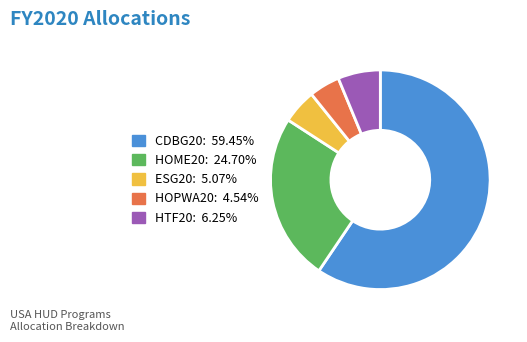

Combined, do HTF20 and HOME20 account for over 50%?

No